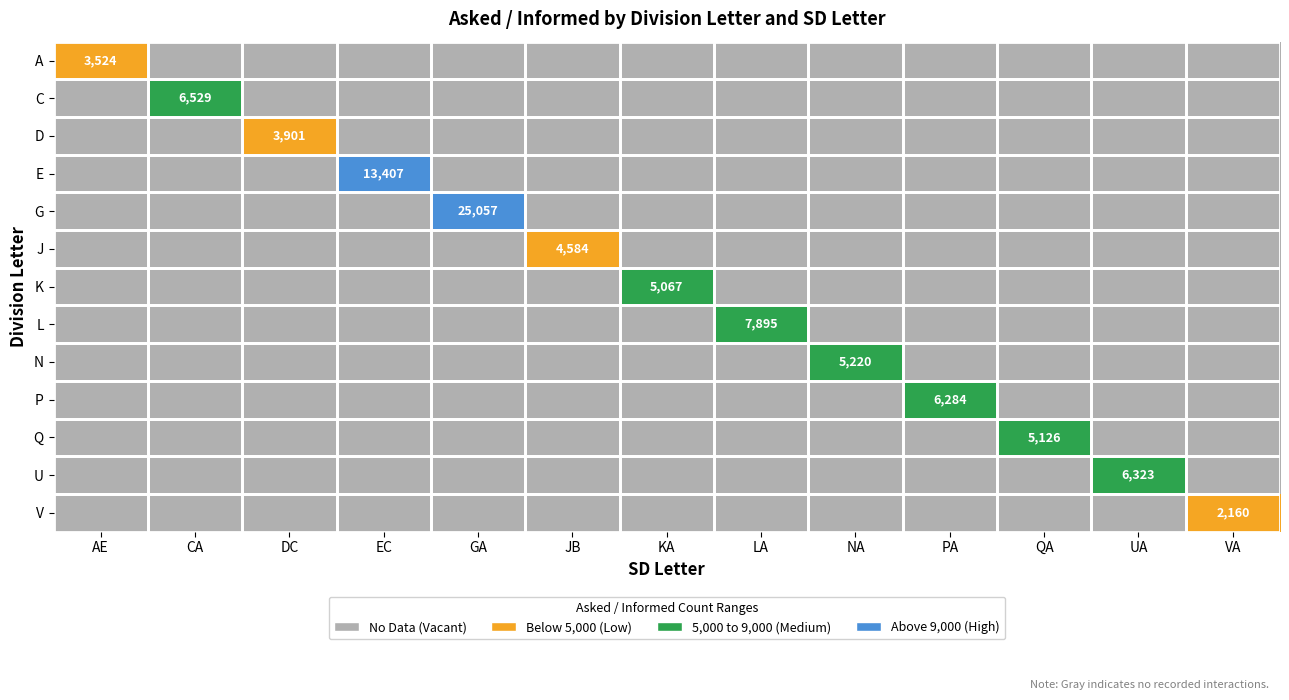

How many data points does each series have?

13